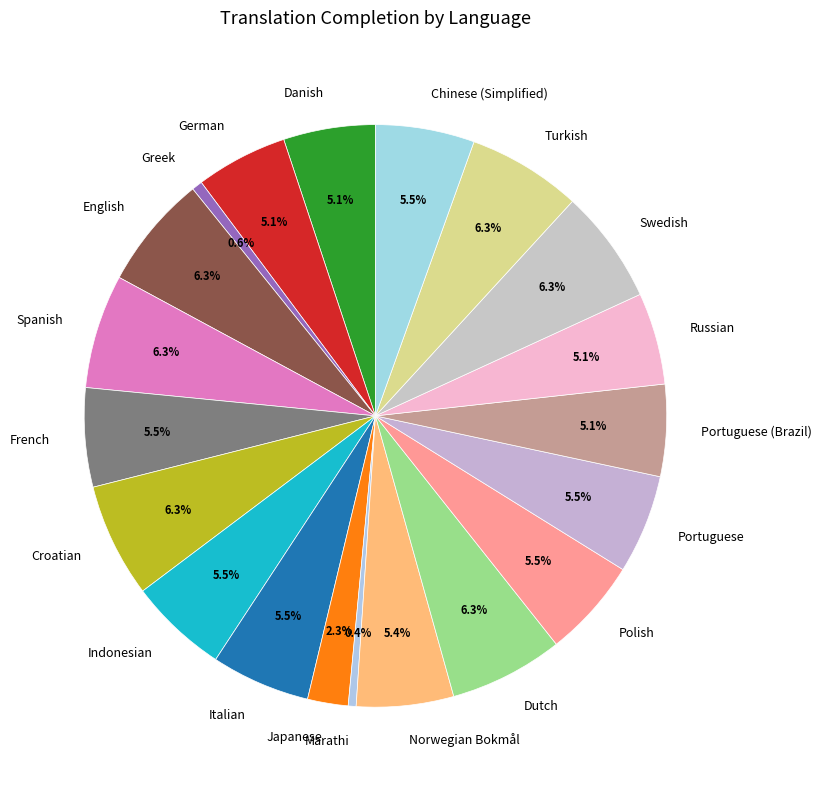

Is the sum of Danish and Turkish greater than half?

No